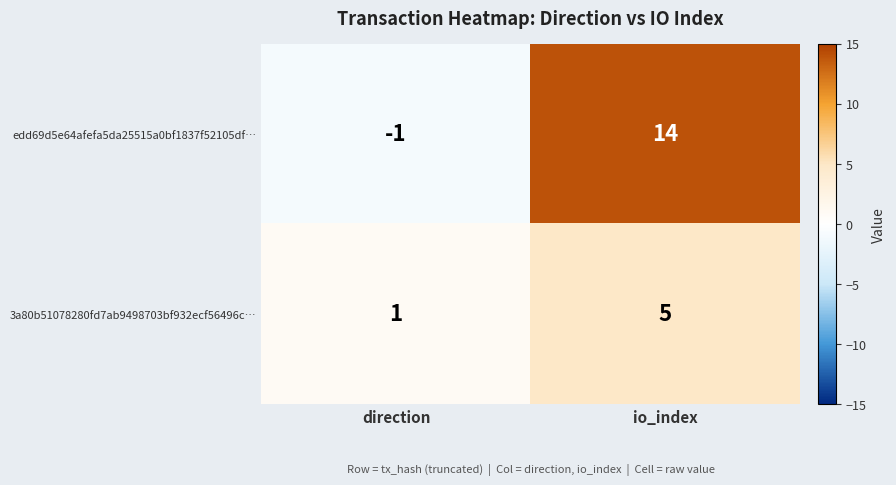

Which label corresponds to the smallest value in the chart?

direction